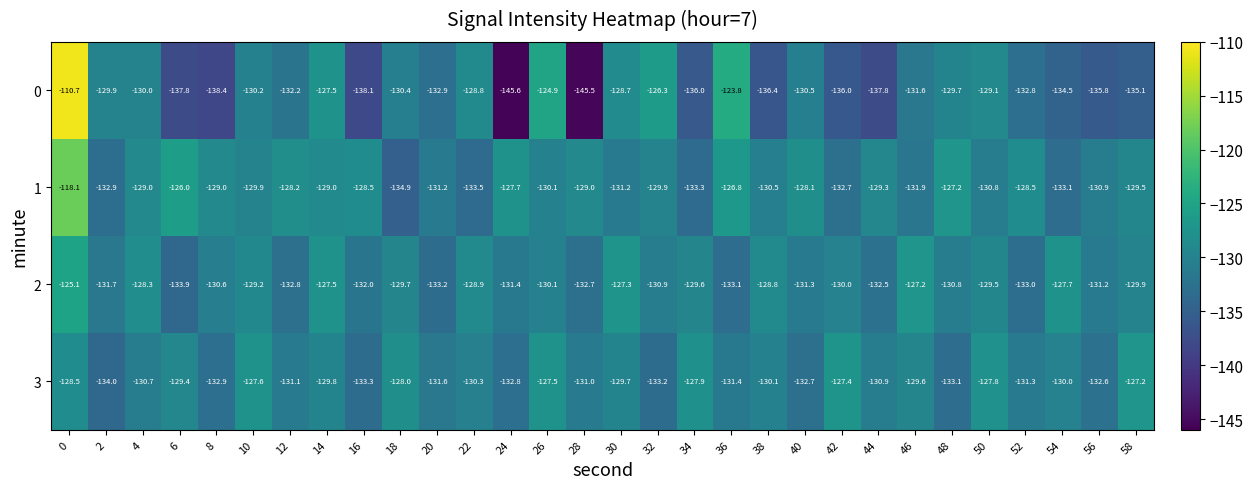

What is the smallest value displayed?

-145.6